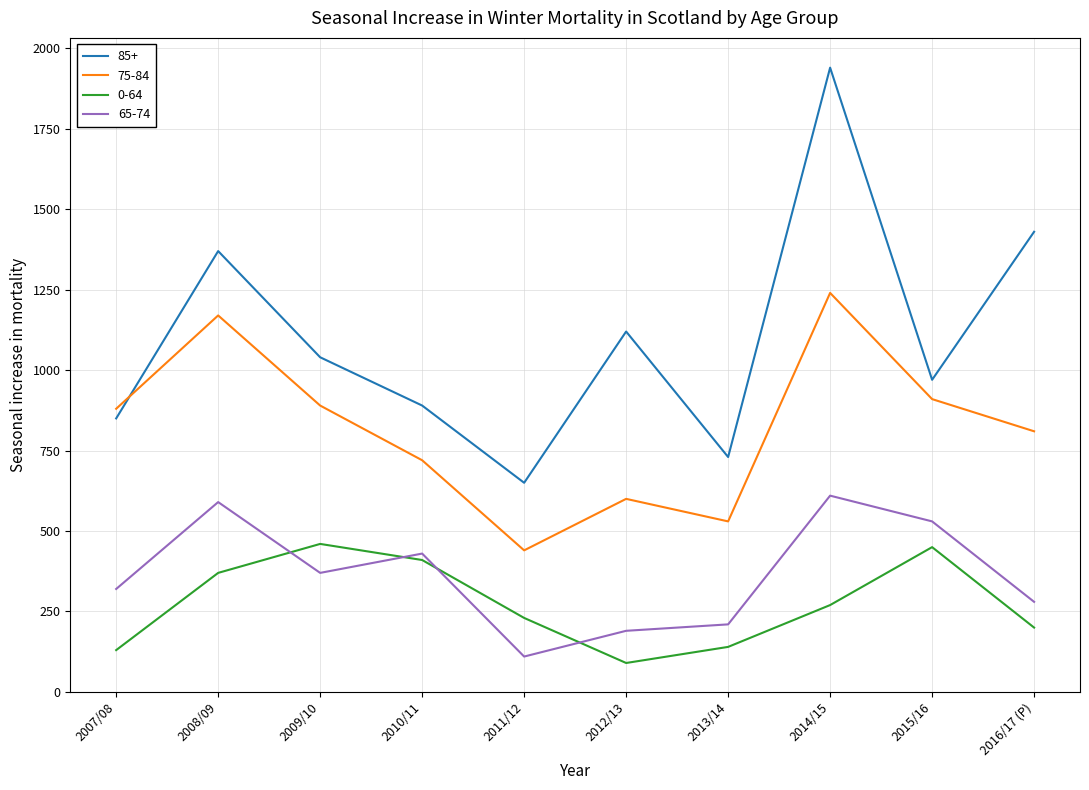

Is this an area chart (filled region under the line)?

No